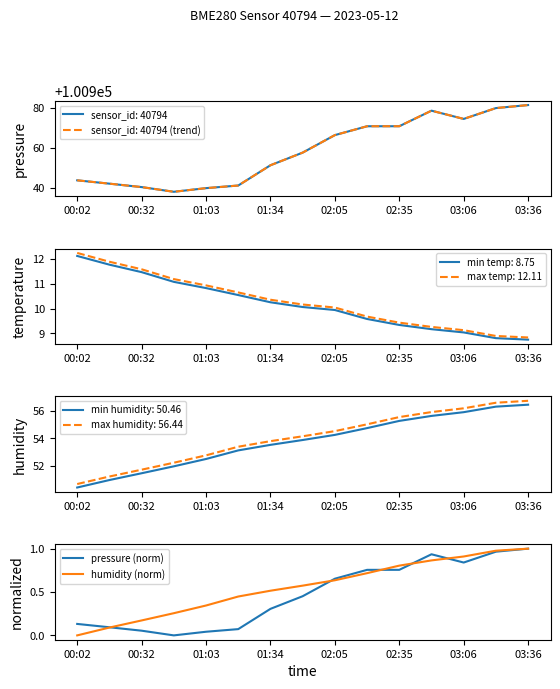

True or false: max temp: 12.11 and min temp: 8.75 intersect in this chart.

False